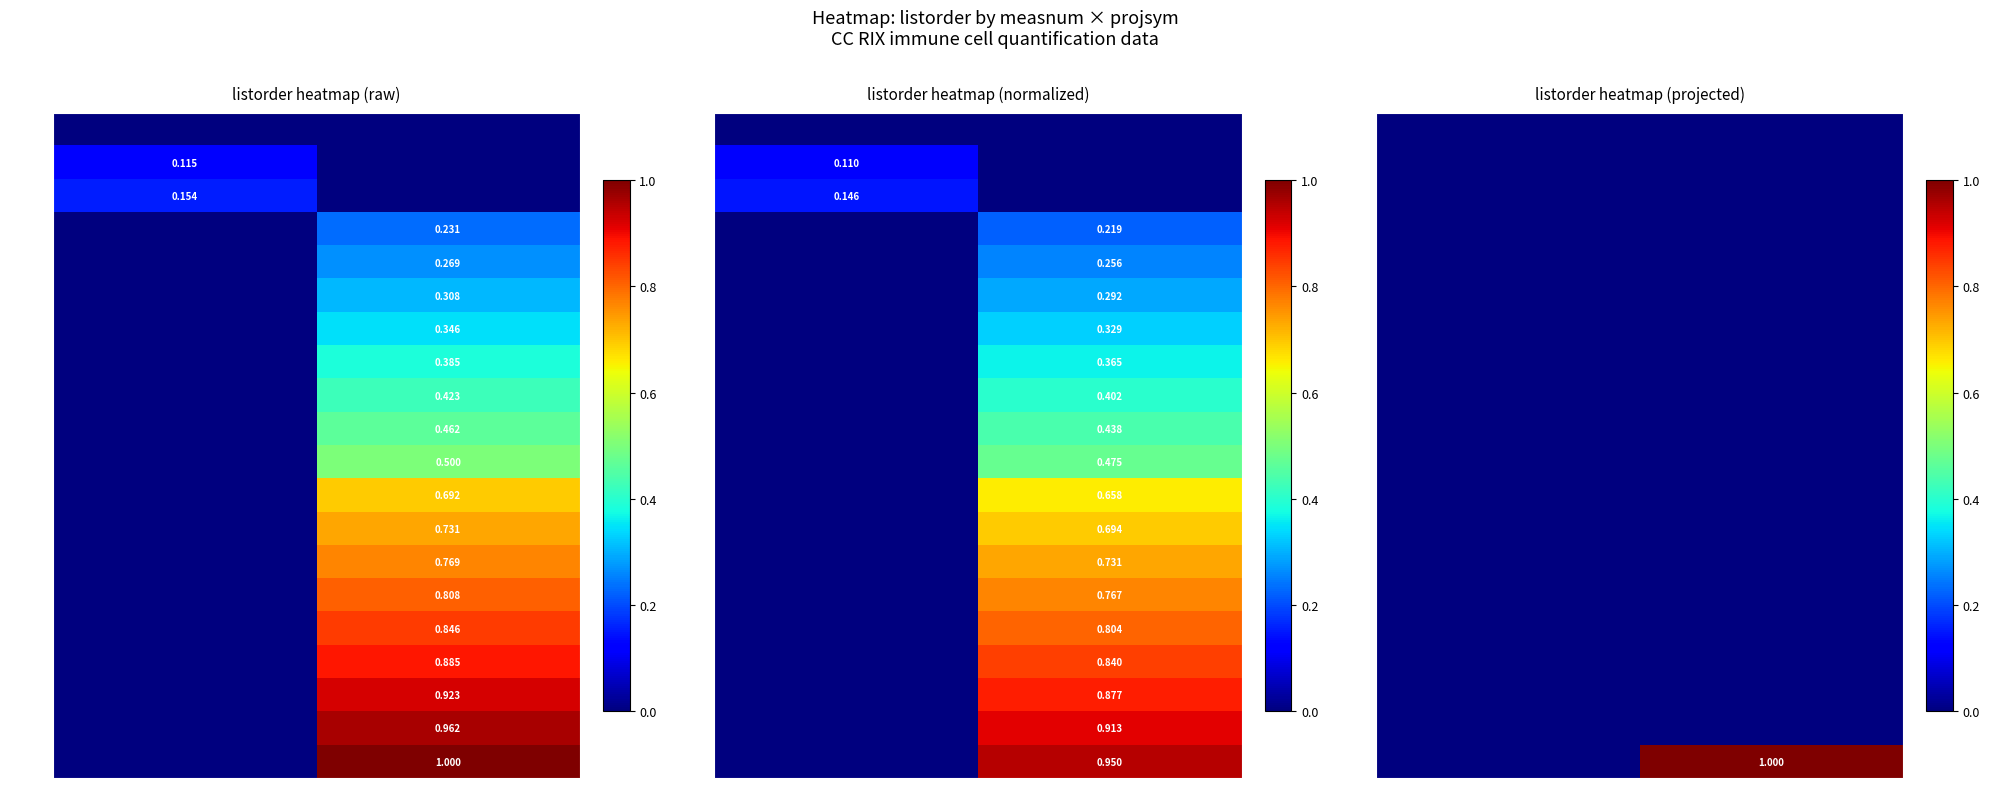

Is it true that 113803 equals 0 at Graham2?

True